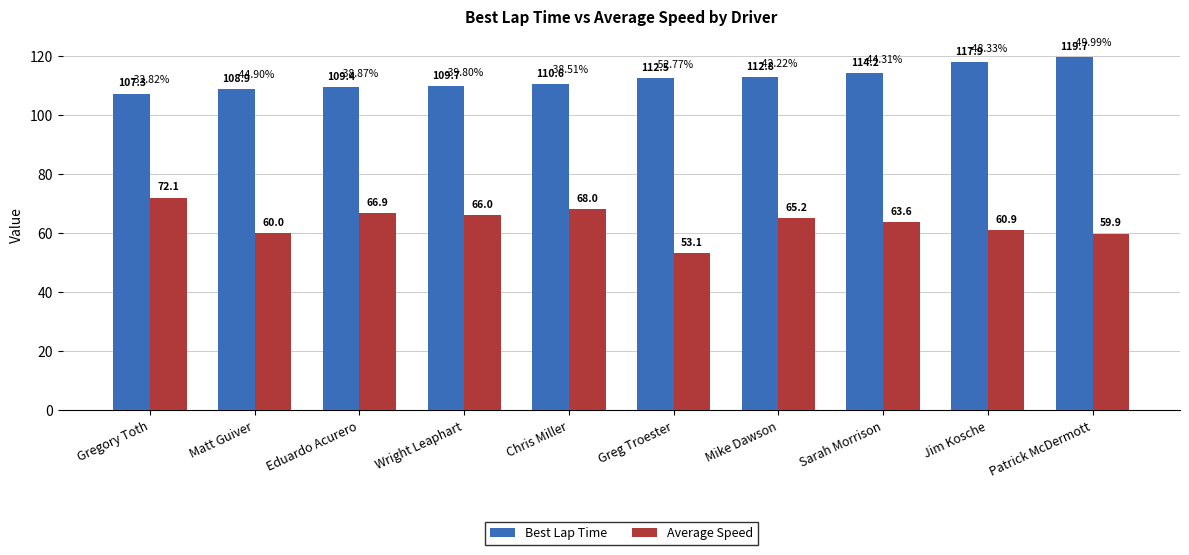

What is the total value across all series at Jim Kosche?

178.8